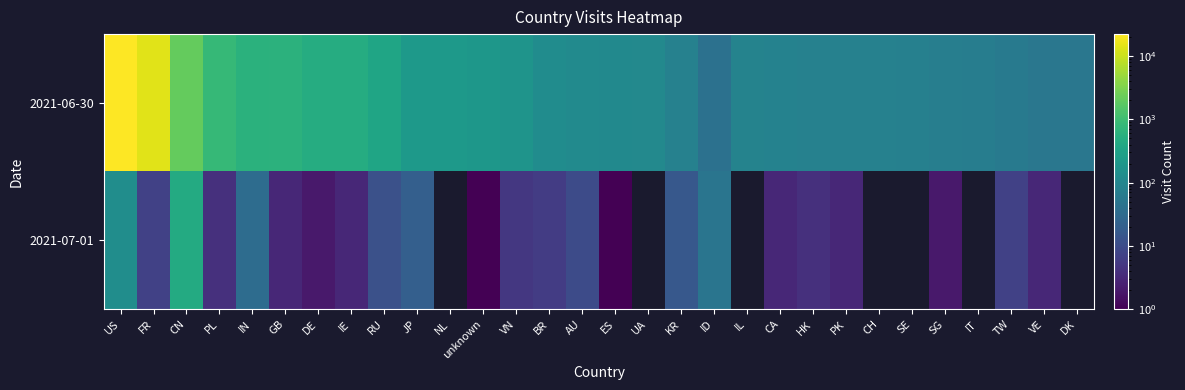

True or false: 2021-06-30 has a value of 70.0 at IT.

True